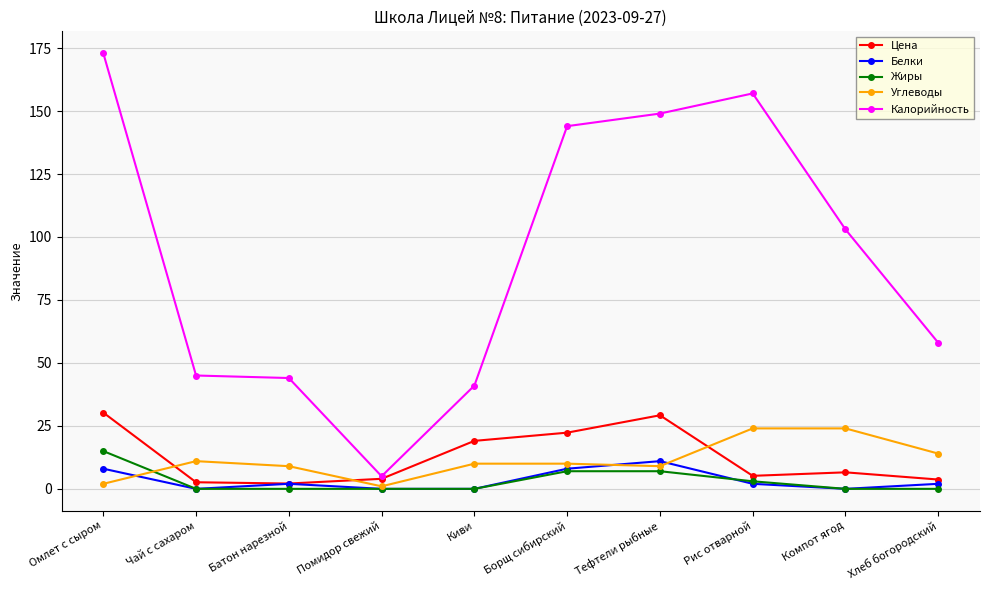

List the series in order of their peak value, highest first.

Калорийность, Цена, Углеводы, Жиры, Белки